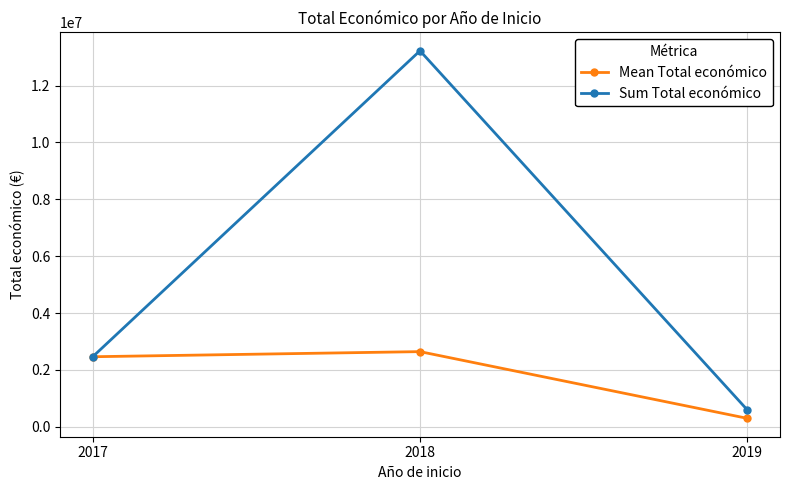

True or false: Sum Total económico has a value of 597234.0 at 2019.

True